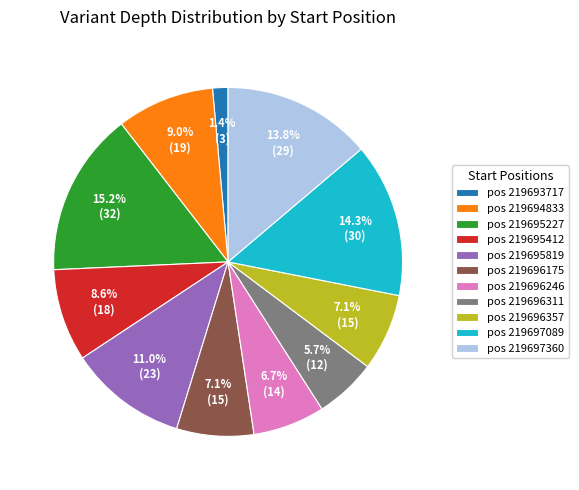

To the nearest percent, what is the average slice percentage?

9%